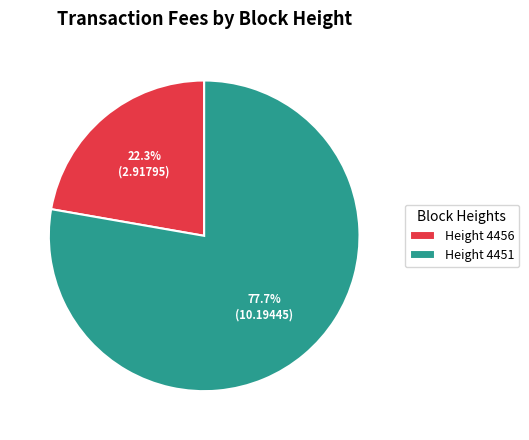

What is the smallest slice in the pie chart?

Height 4456